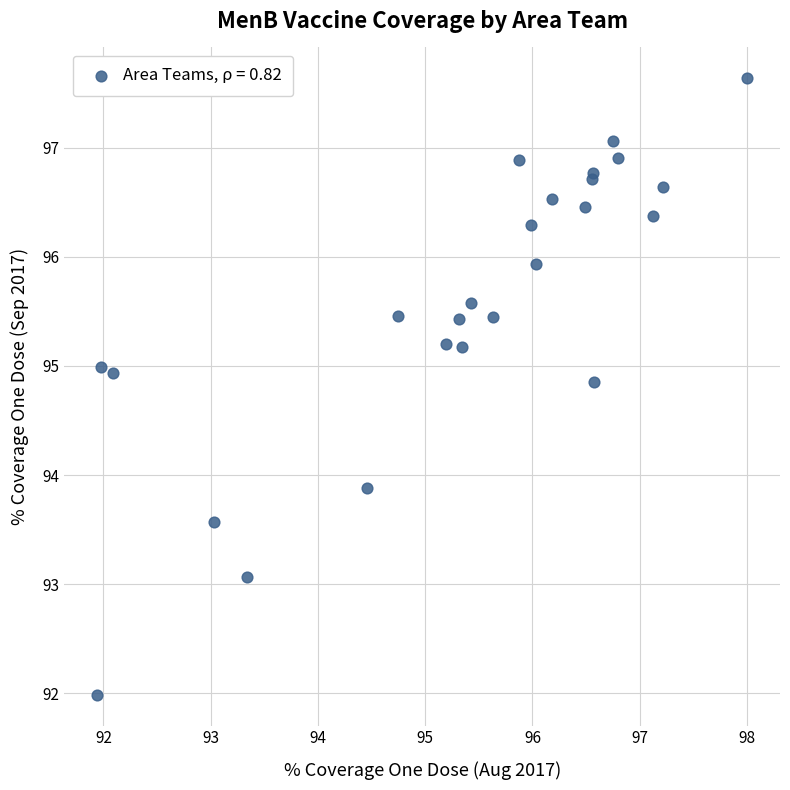

What Y value in the scatter plot is closest to 94?

93.9